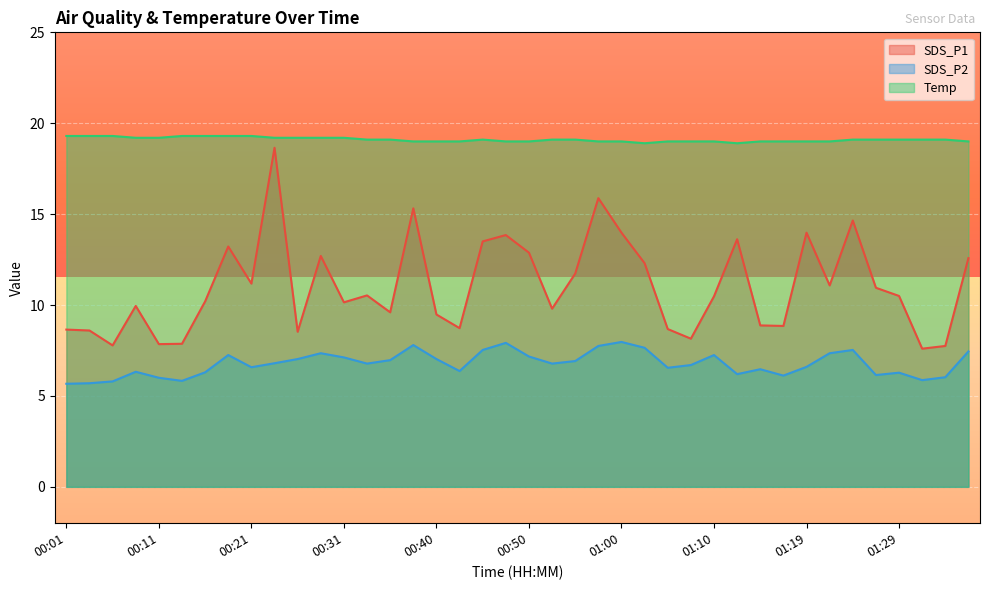

What is the minimum value for SDS_P1?

7.6